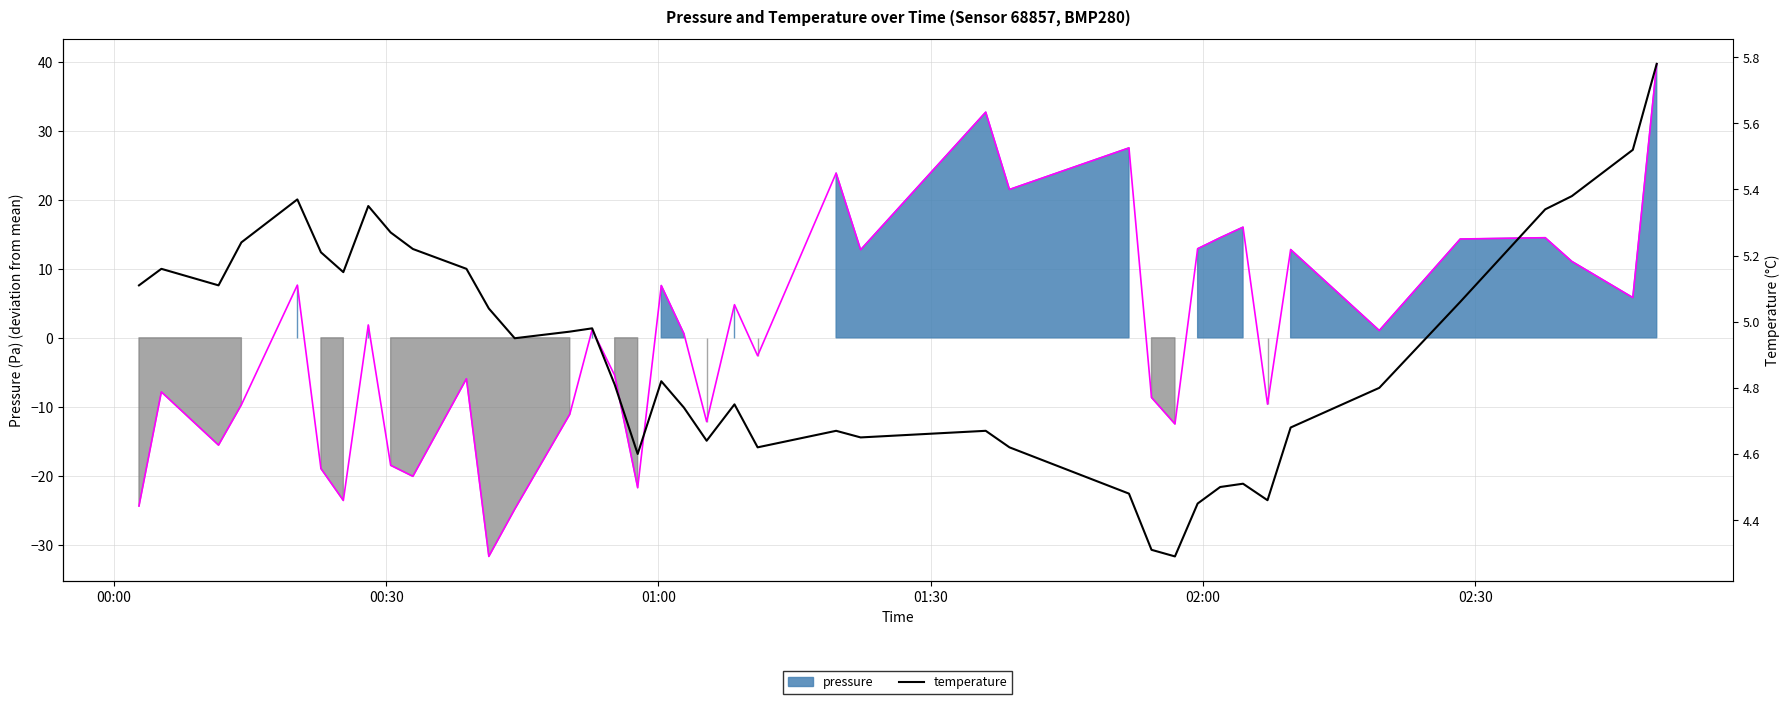

What is the value of the 27th point from the left?

4.5